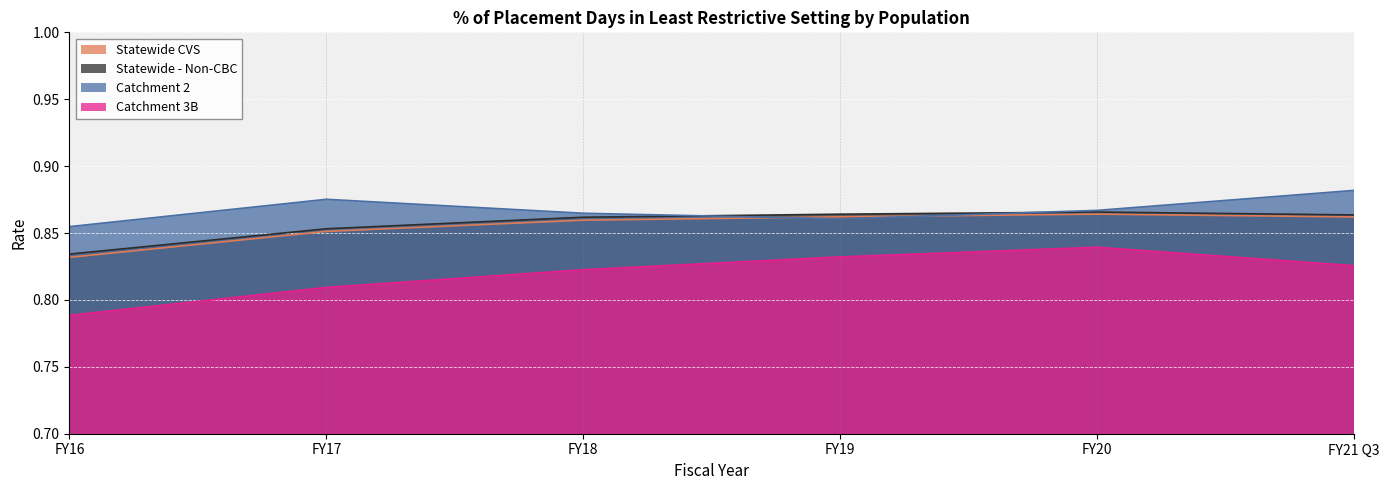

Reading left to right, transcribe all the data shown in this chart.

FY16 Rate: 0.8	0.8	0.9	0.8
FY17 Rate: 0.9	0.9	0.9	0.8
FY18 Rate: 0.9	0.9	0.9	0.8
FY19 Rate: 0.9	0.9	0.9	0.8
FY20 Rate: 0.9	0.9	0.9	0.8
FY21 Q3 Rate: 0.9	0.9	0.9	0.8